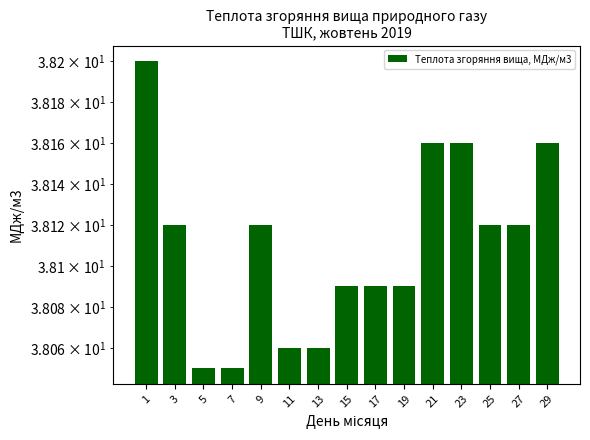

True or false: the data shows 38.1 at 27.

True